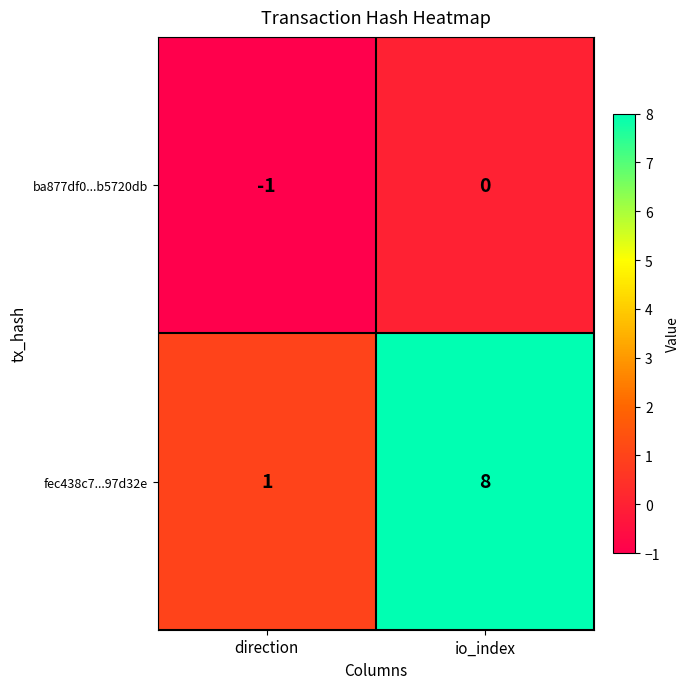

What is the greatest value displayed?

8